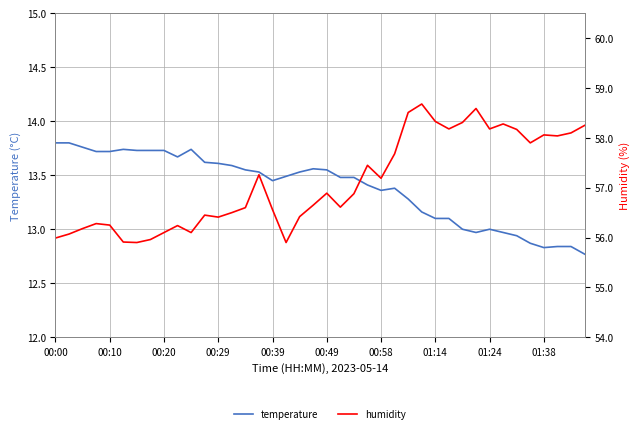

Reading right to left, what are all the values shown in this chart?

temperature: 12.8	12.8	12.8	12.8	12.9	12.9	13.0	13.0	13.0	13.0	13.1	13.1	13.2	13.3	13.4	13.4	13.4	13.5	13.5	13.6	13.6	13.5	13.5	13.4	13.5	13.6	13.6	13.6	13.6	13.7	13.7	13.7	13.7	13.7	13.7	13.7	13.7	13.8	13.8	13.8
humidity: 58.2	58.1	58.0	58.1	57.9	58.2	58.3	58.2	58.6	58.3	58.2	58.3	58.7	58.5	57.7	57.2	57.5	56.9	56.6	56.9	56.6	56.4	55.9	56.6	57.3	56.6	56.5	56.4	56.5	56.1	56.2	56.1	56.0	55.9	55.9	56.2	56.3	56.2	56.1	56.0